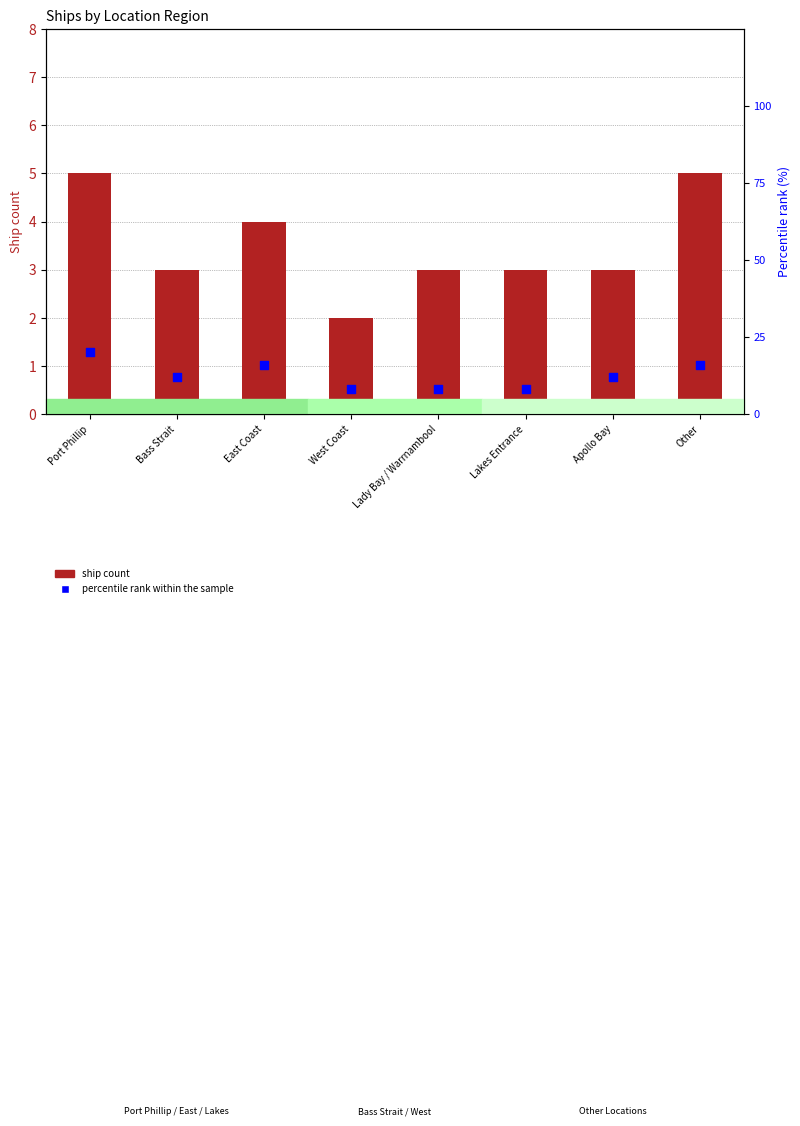

At how many categories does at least one series exceed 19?

1